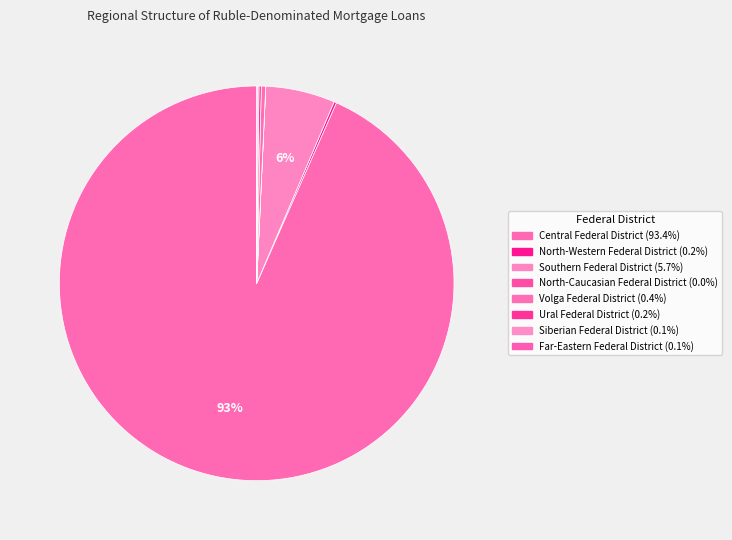

What percentage is NOT represented by Central Federal District?

6.6%